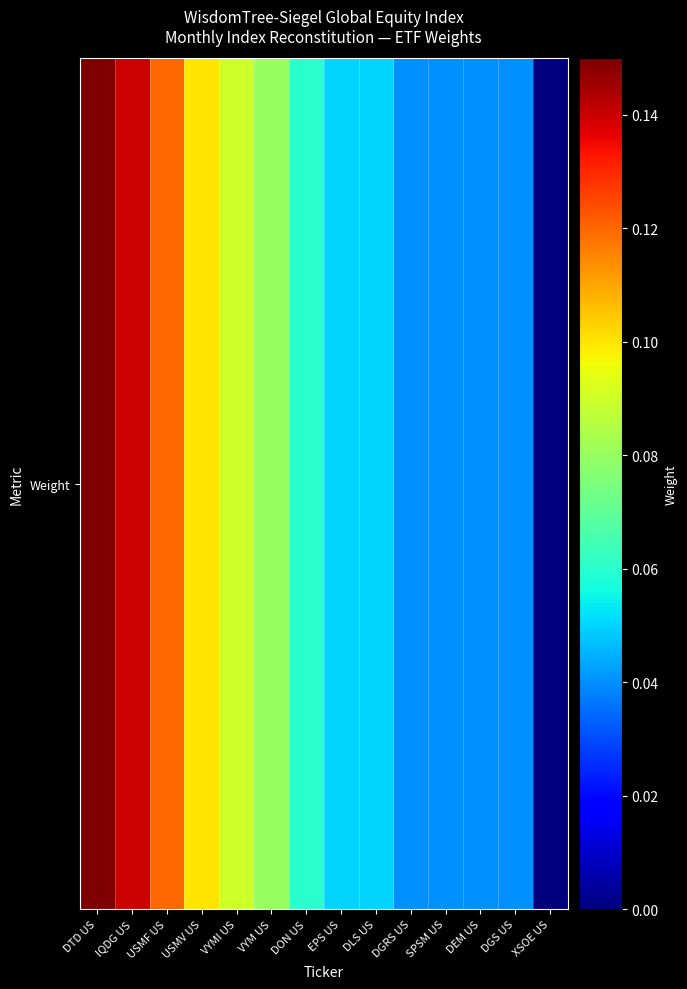

Reading left to right, transcribe all the data shown in this chart.

0.1	0.1	0.1	0.1	0.1	0.1	0.1	0.1	0.1	0.0	0.0	0.0	0.0	0.0